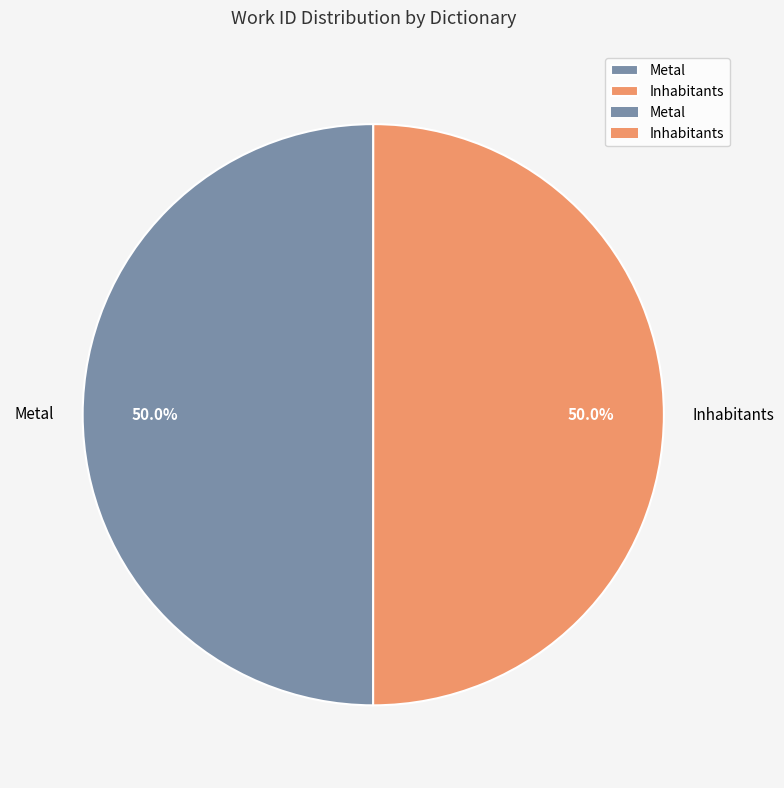

How many slices are in this pie chart?

2